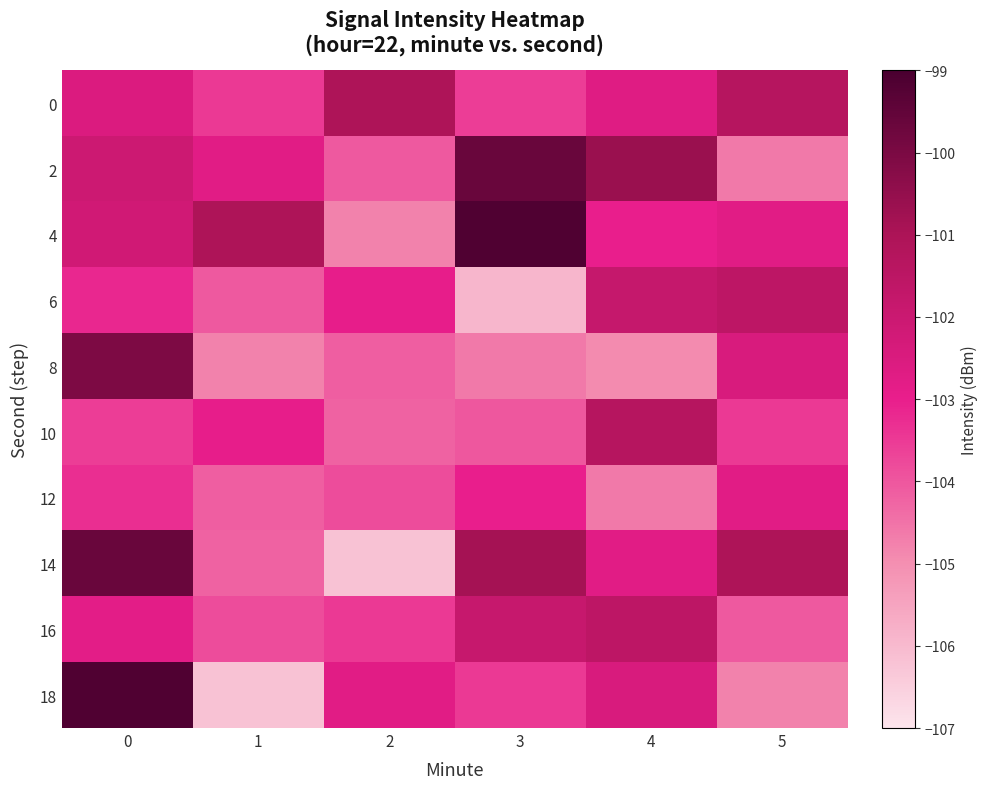

What is the total value across all series at 5?

-1028.8